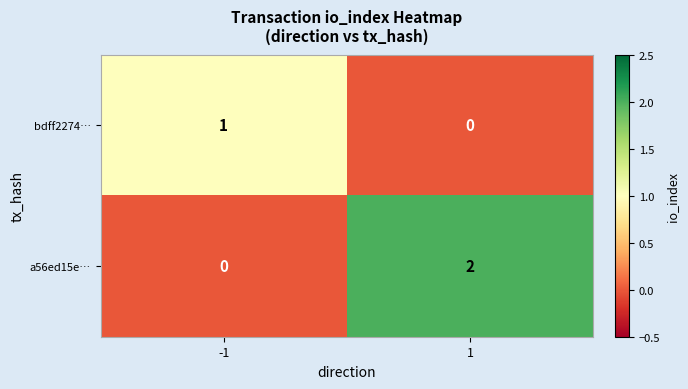

Reading right to left, extract all data points from this chart.

bdff2274…: 0	1
a56ed15e…: 2	0